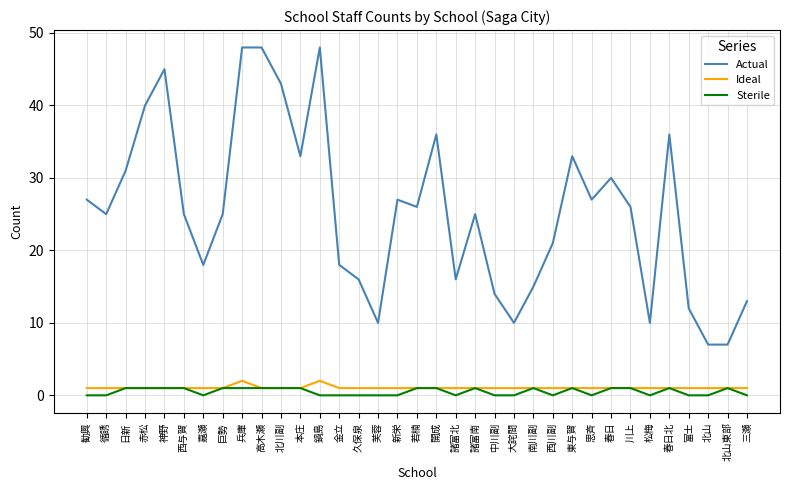

What is the highest value of the Actual series?

48